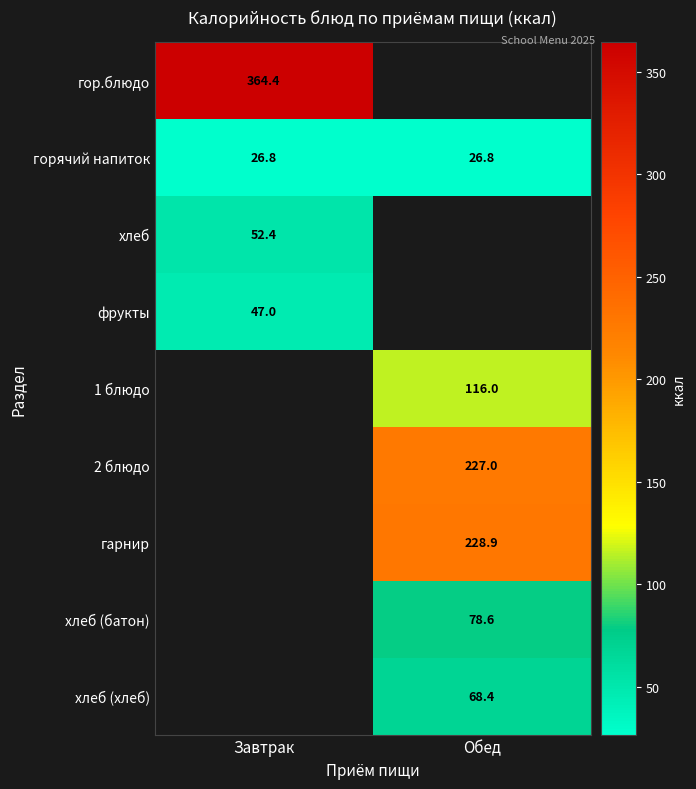

What is the greatest value displayed?

364.4